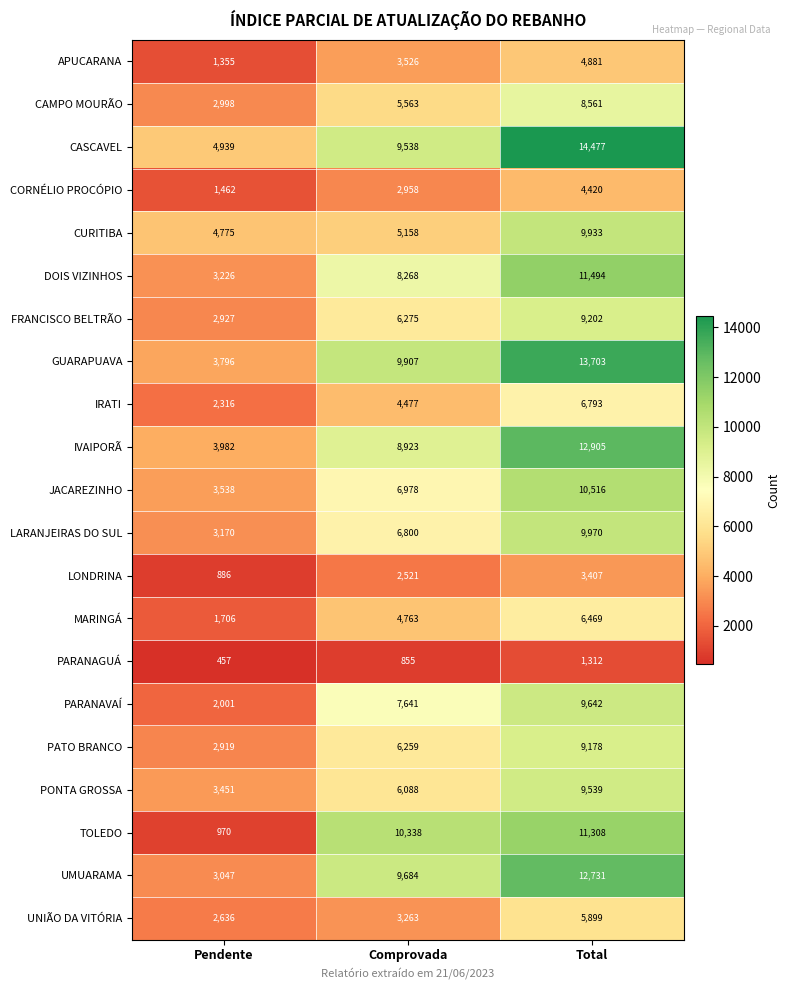

Is it true that CORNÉLIO PROCÓPIO equals 4558 at Comprovada?

False